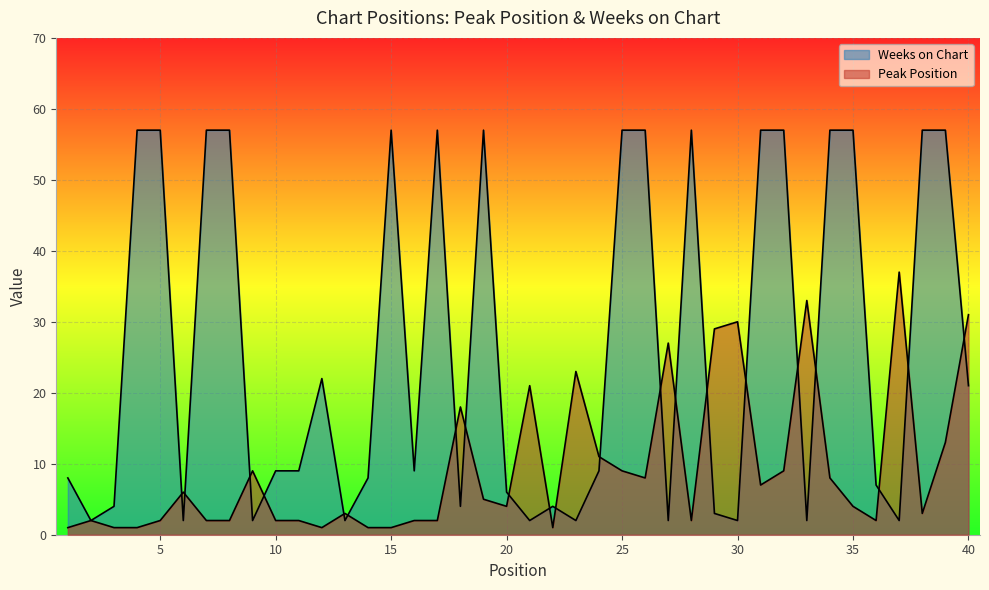

What is the value of the Weeks on Chart point at the 23rd from the left?

2